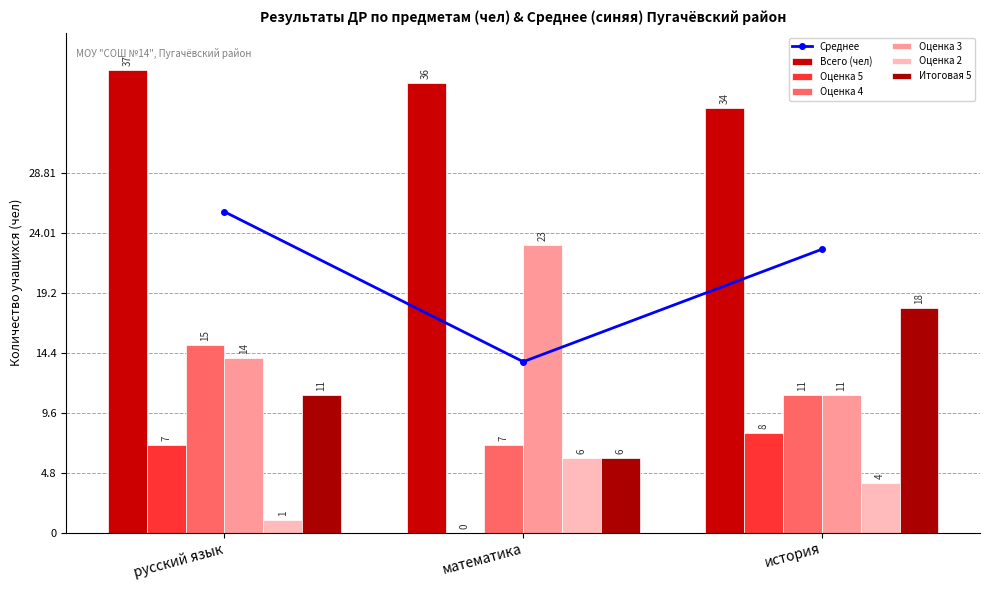

Are the bars horizontal?

No